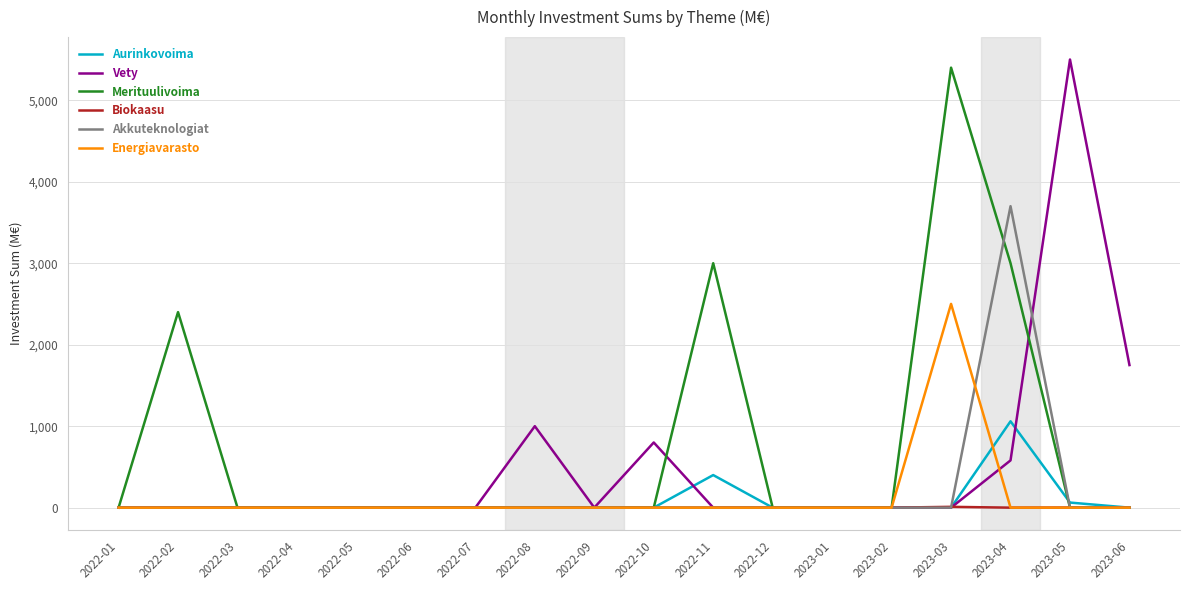

What is the greatest value displayed?

5500.0